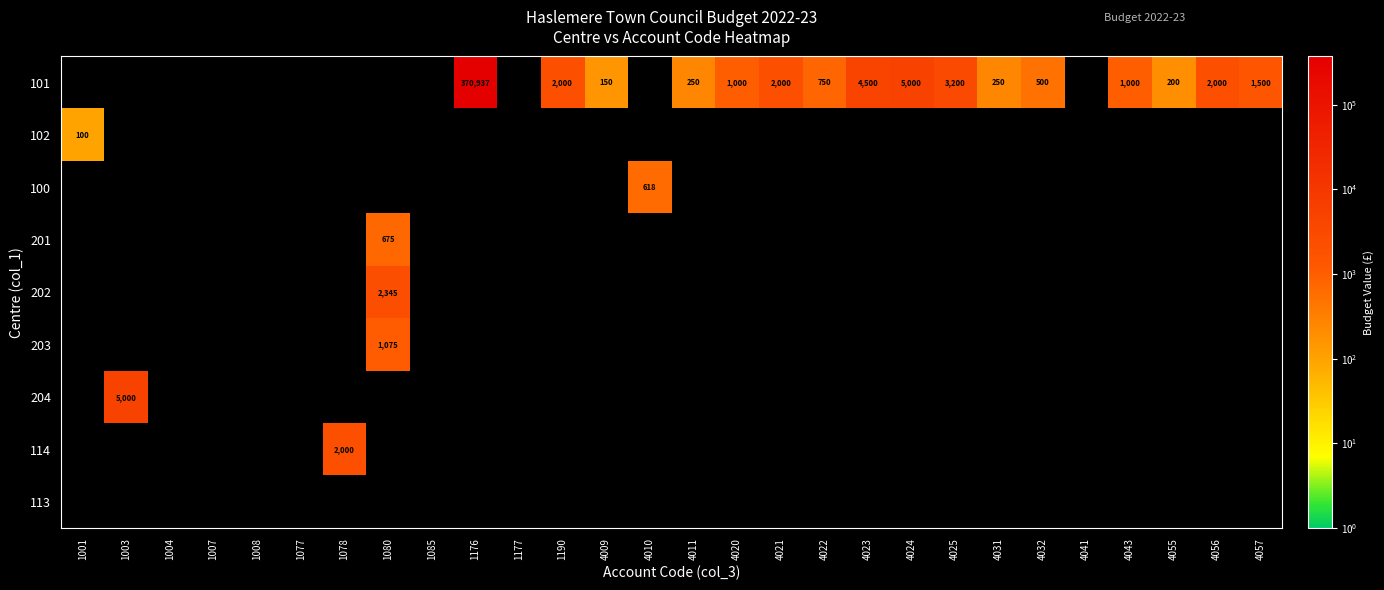

At 4032, list the series in order from largest to smallest.

101, 102, 100, 201, 202, 203, 204, 114, 113